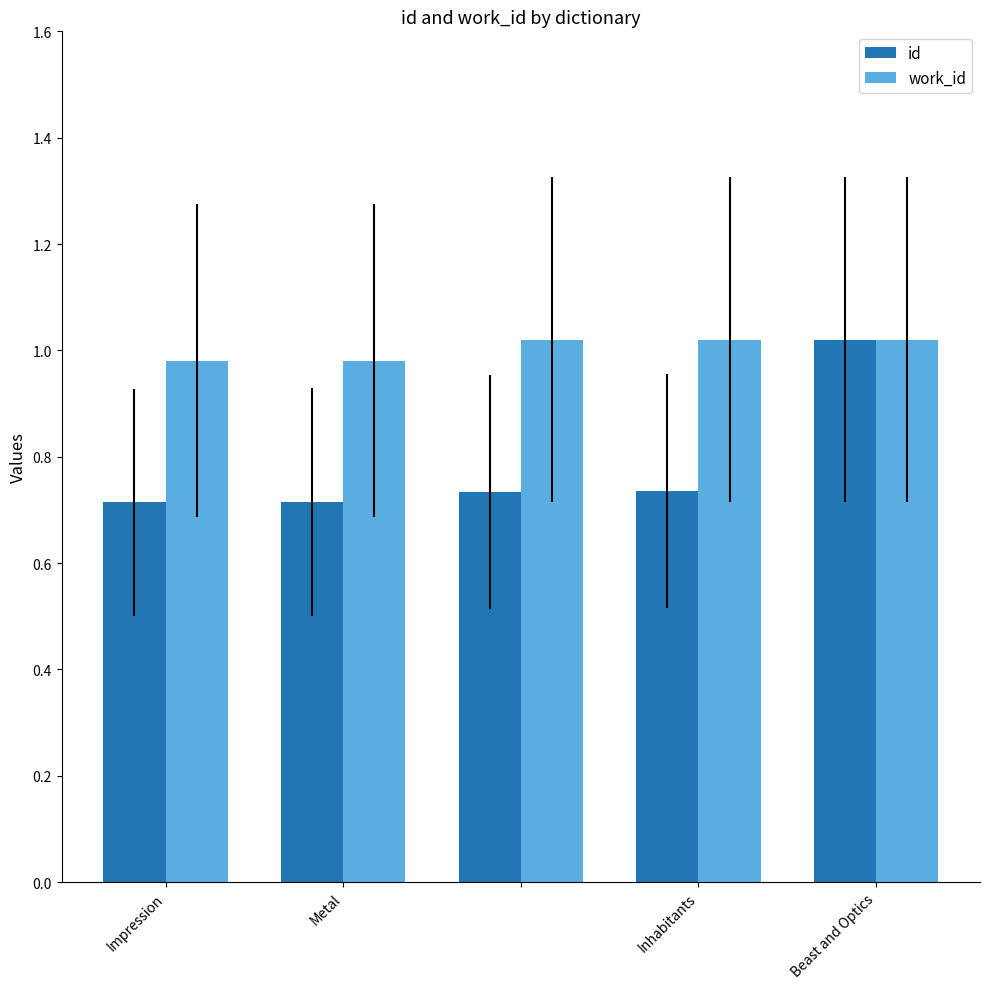

List the series in order of their overall mean, highest first.

work_id, id